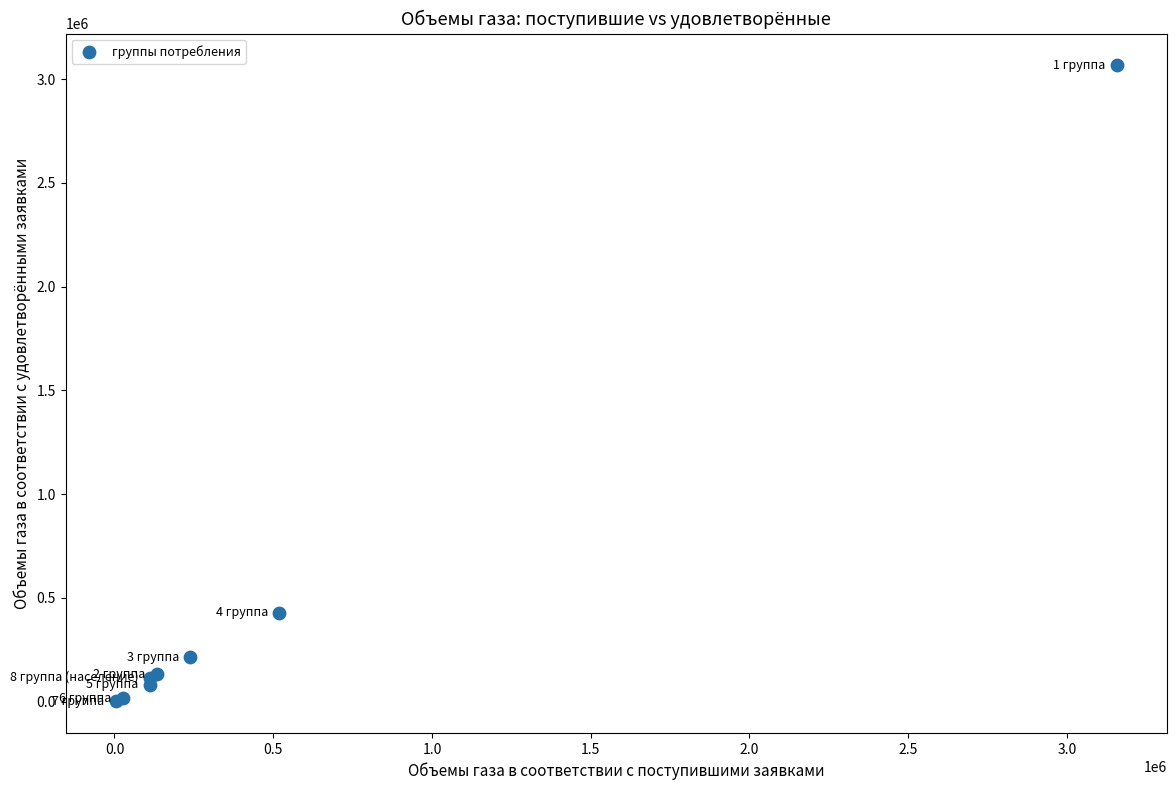

What Y value in the scatter plot is closest to 1534603?

429368.7